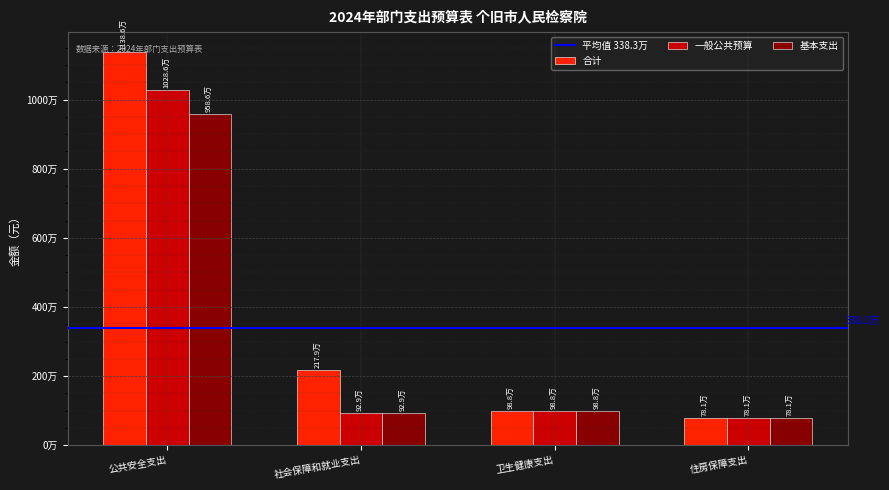

Are the bars horizontal?

No